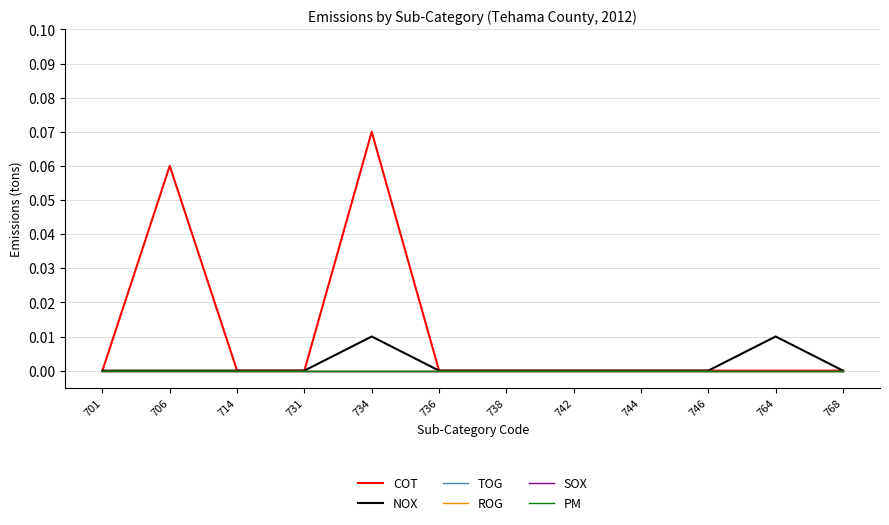

True or false: COT and ROG cross at least once.

False